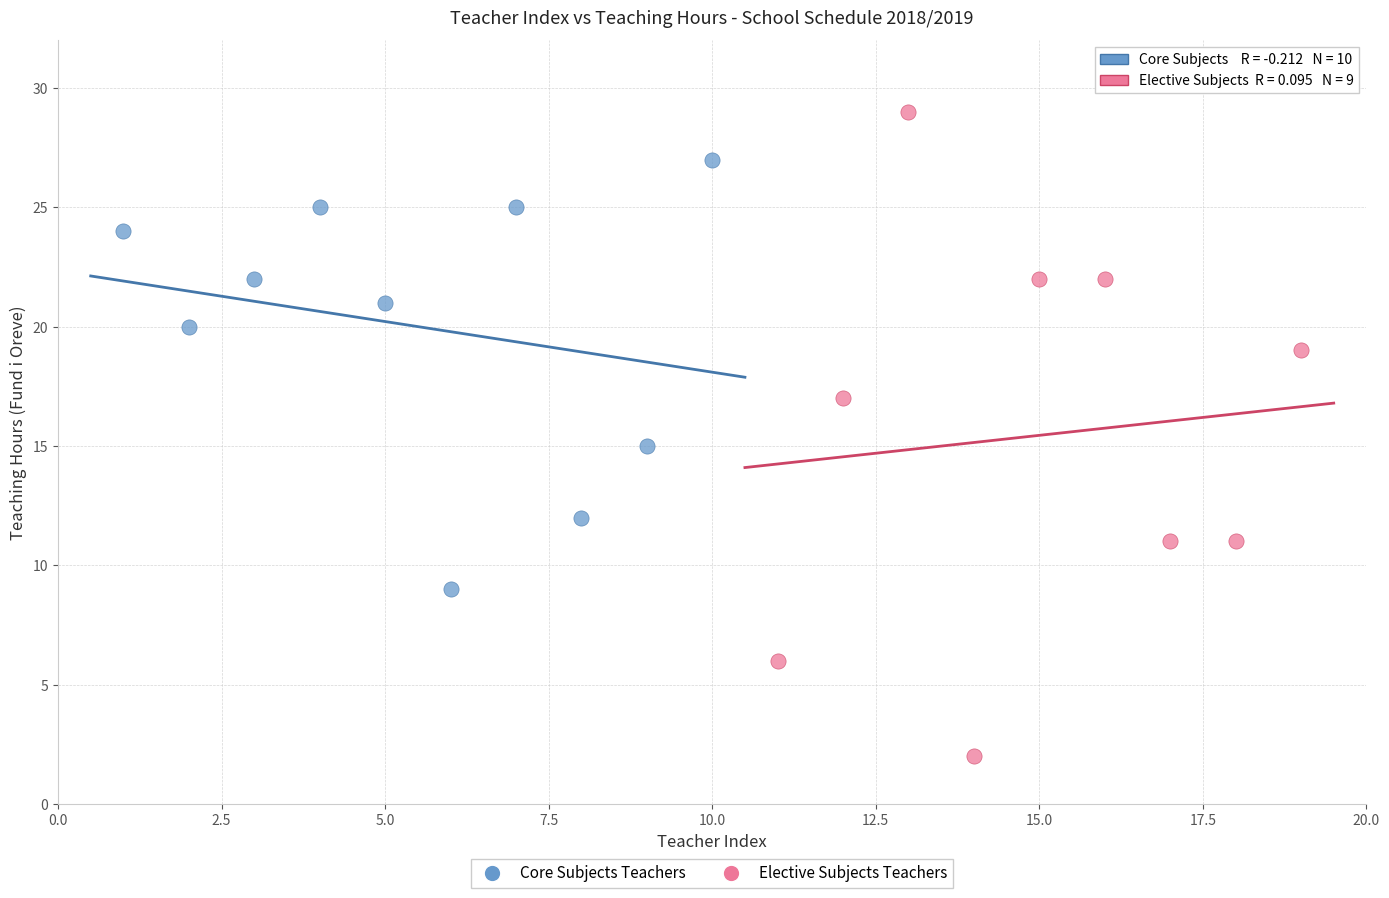

Which series contains the lowest Y value?

Elective Subjects Teachers